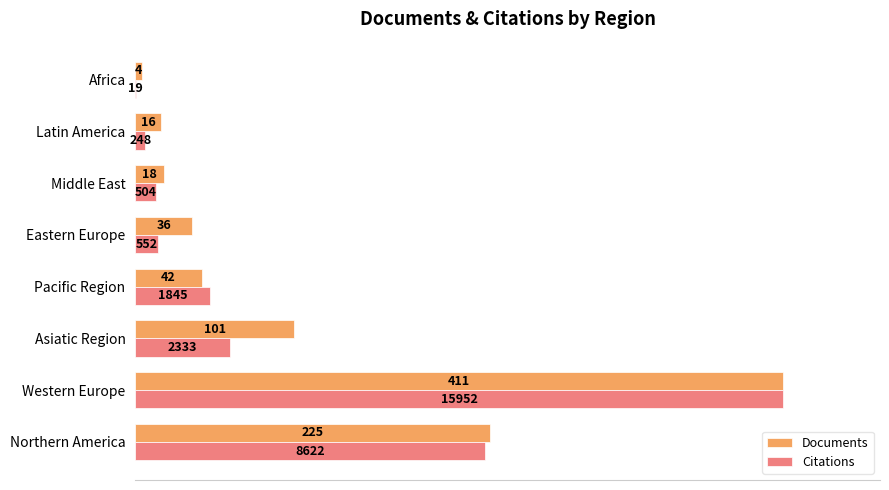

What are all the series names shown in the legend?

Documents, Citations